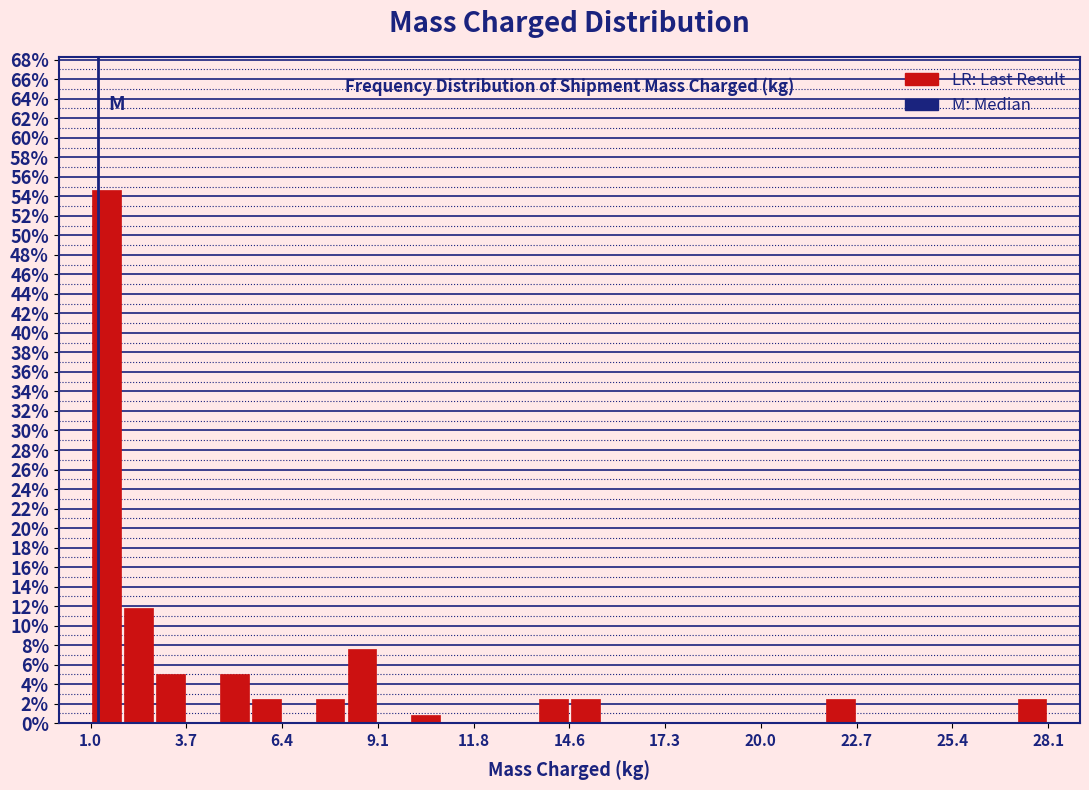

Around what value on the x-axis is the tallest bar? Give the approximate position of its centre, as read against the axis.

1.5